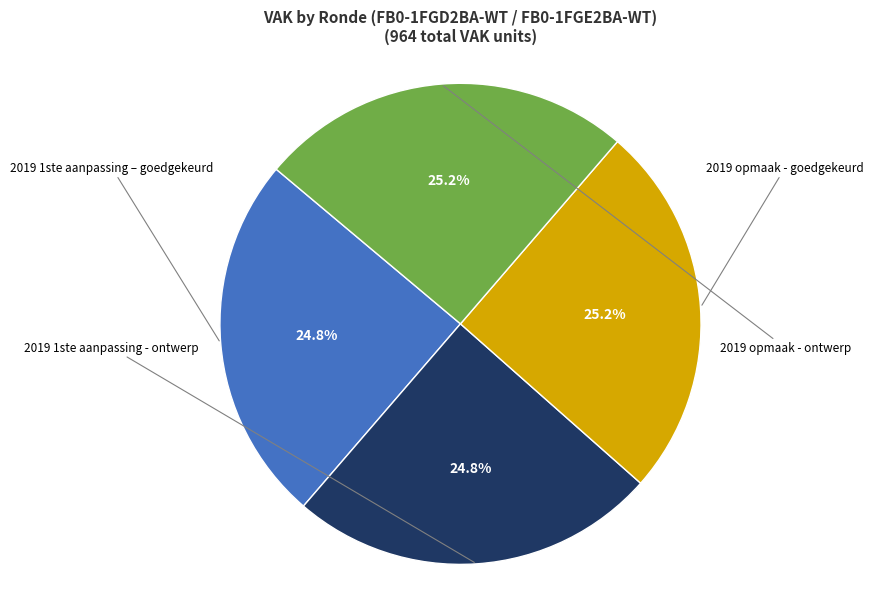

How many slices are in this pie chart?

4